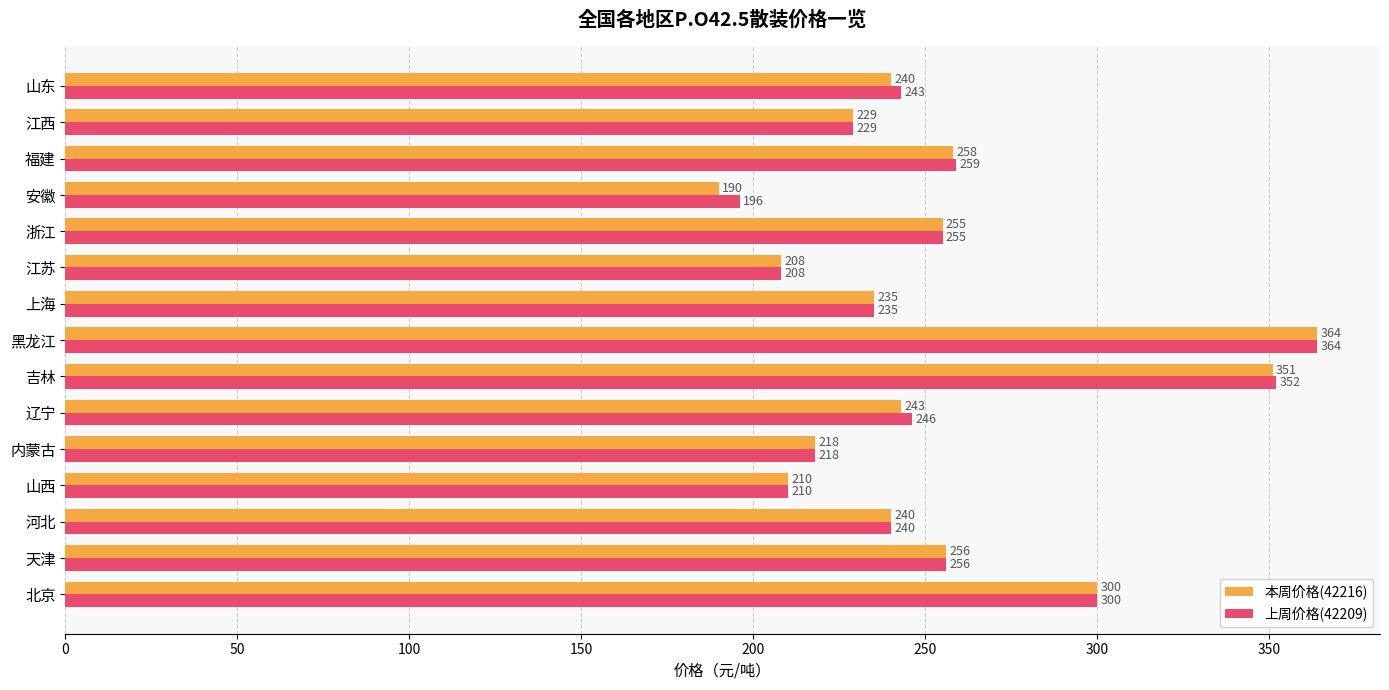

Which series has the largest range (max minus min)?

本周价格(42216)